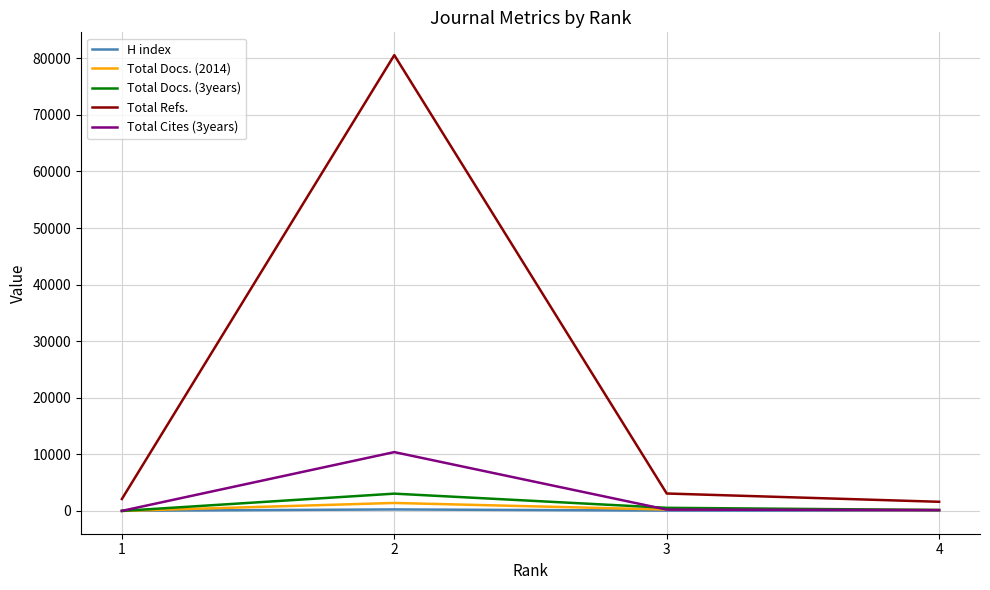

True or false: Total Docs. (3years) and Total Refs. intersect in this chart.

False